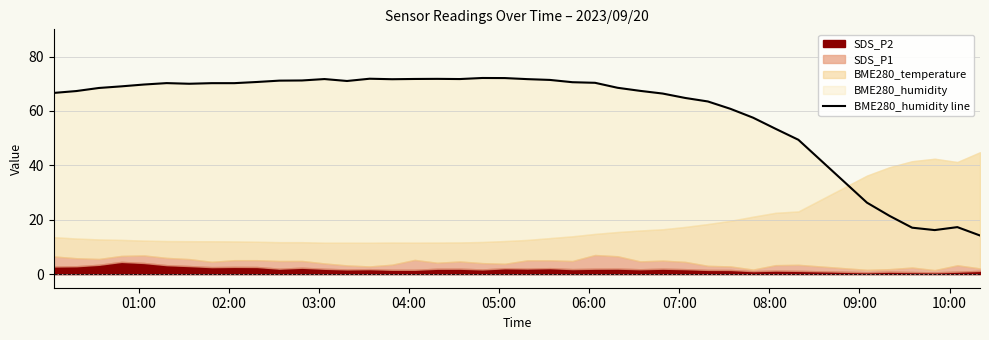

Reading left to right, list all the values displayed in this chart.

66.6	67.3	68.4	69.0	69.7	70.2	70.0	70.2	70.2	70.6	71.1	71.2	71.7	71.0	71.8	71.7	71.8	71.8	71.7	72.1	72.1	71.7	71.4	70.6	70.3	68.5	67.4	66.4	64.8	63.5	60.8	57.5	53.4	49.4	26.3	21.4	17.1	16.2	17.3	14.2